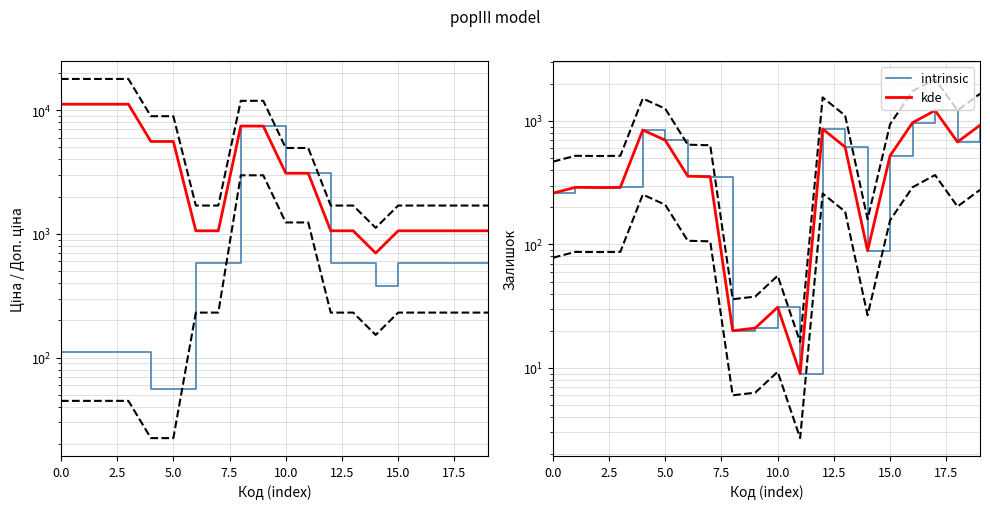

True or false: kde has more than 2 interior local peaks.

True